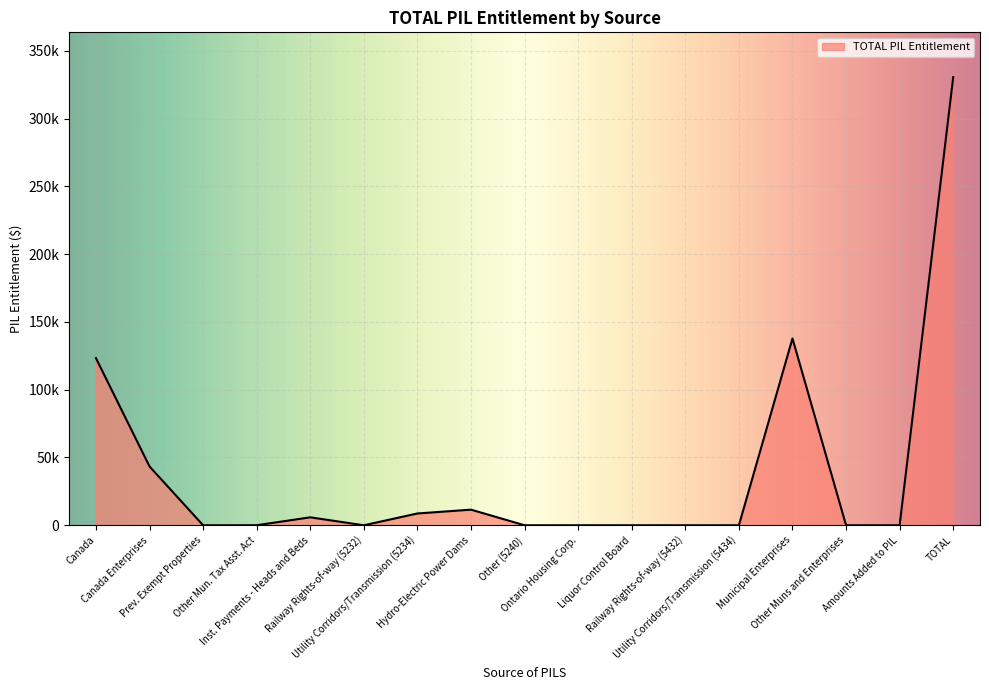

Is it true that the value at Canada is 183520?

False